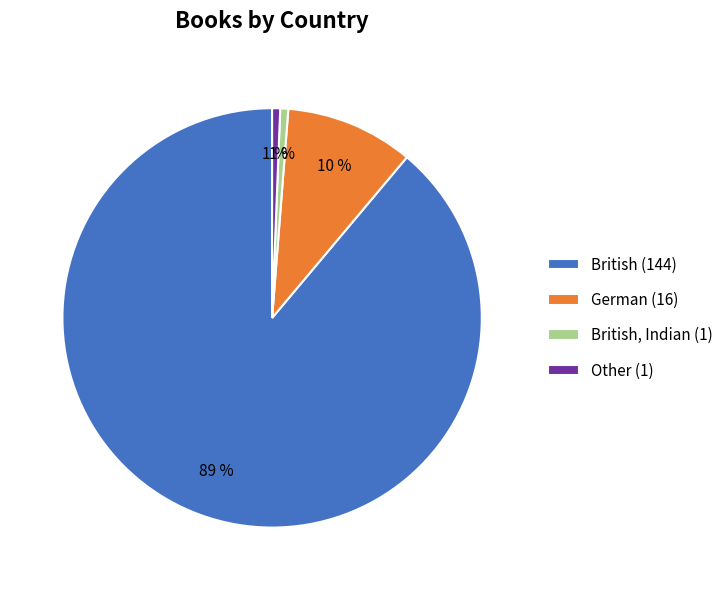

What is the largest slice in the pie chart?

British (144)